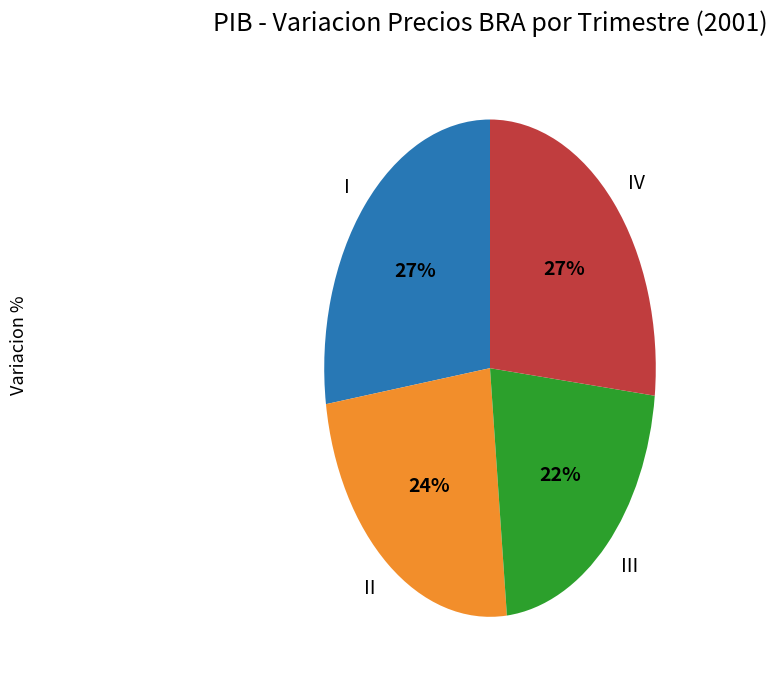

Is the sum of I and IV greater than half?

Yes